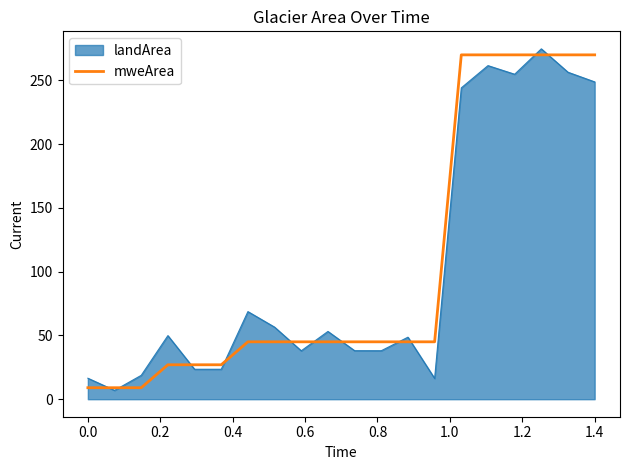

Does the chart have visible grid lines?

No